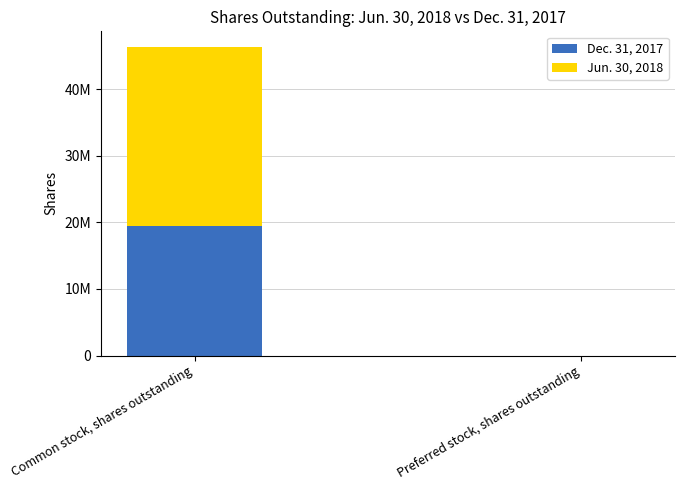

What is the sum of all Jun. 30, 2018 values?

26898267